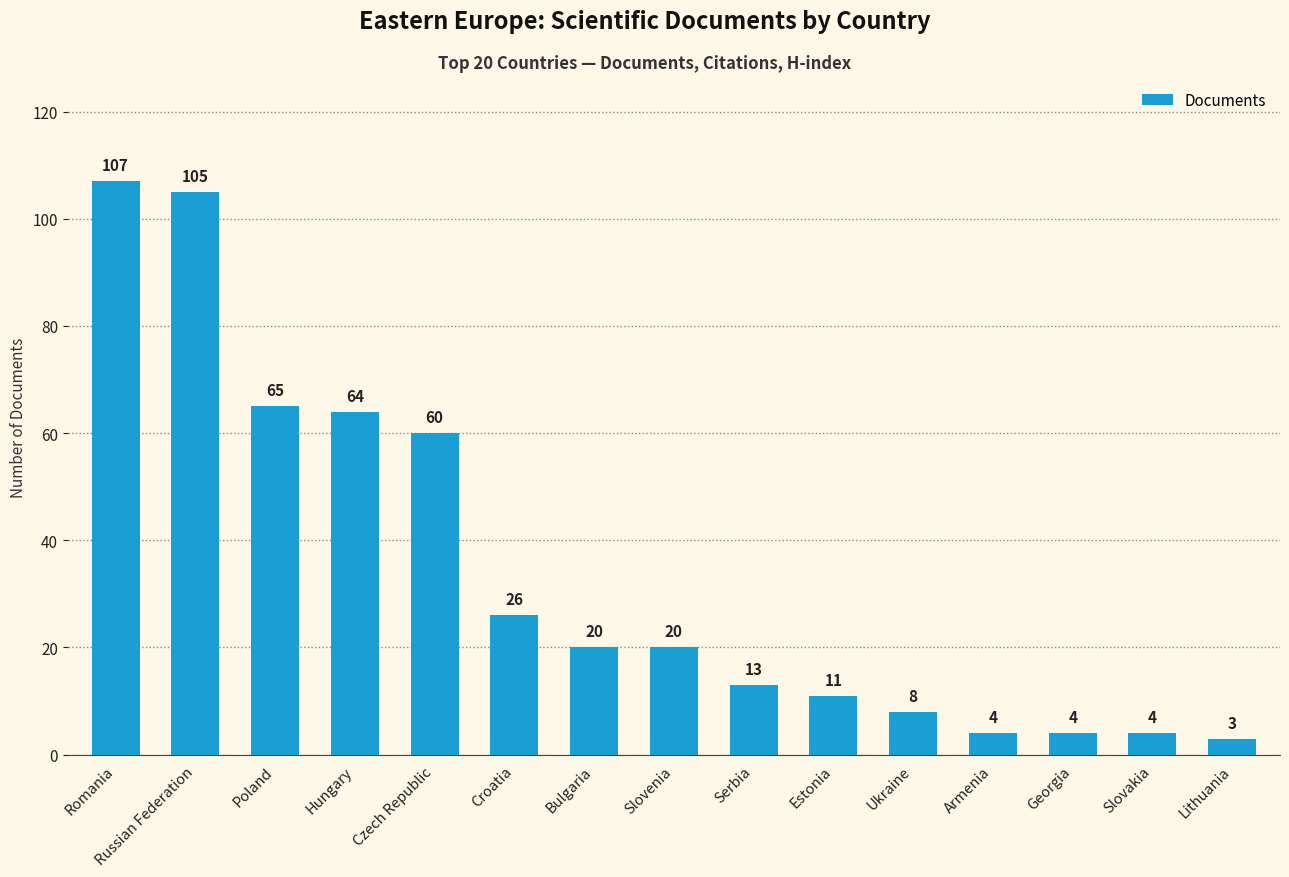

Which label corresponds to the smallest value in the chart?

Lithuania